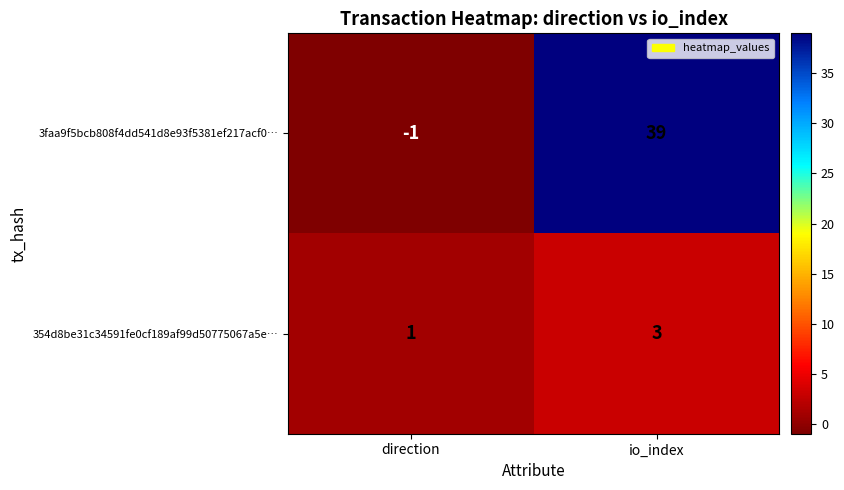

Where is 3faa9f5bcb808f4dd541d8e93f5381ef217acf0… nearest to the value 19?

direction